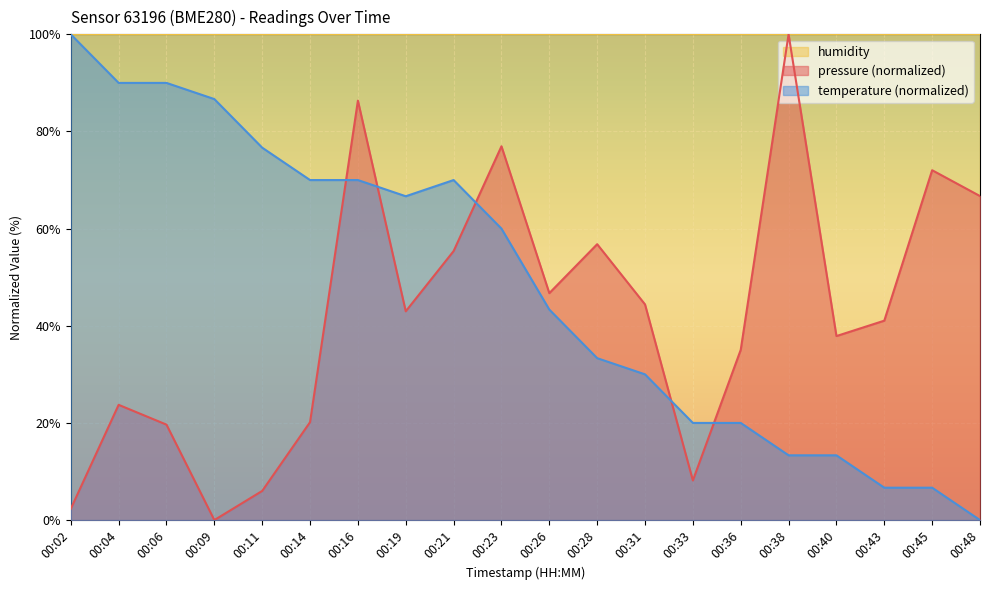

Is it true that pressure equals 100.0 at 00:38?

True